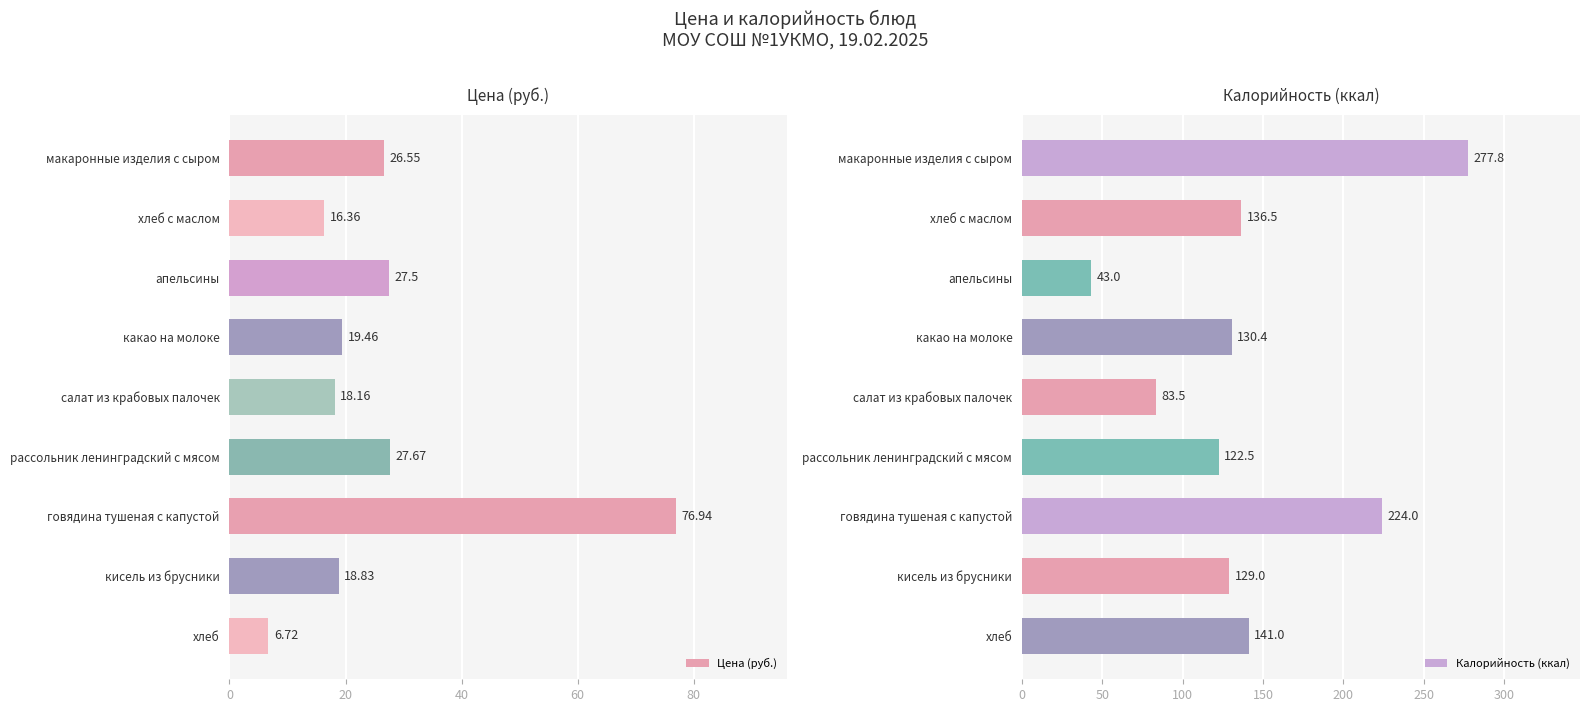

Rank the series by their maximum value, from highest to lowest.

Калорийность (ккал), Цена (руб.)